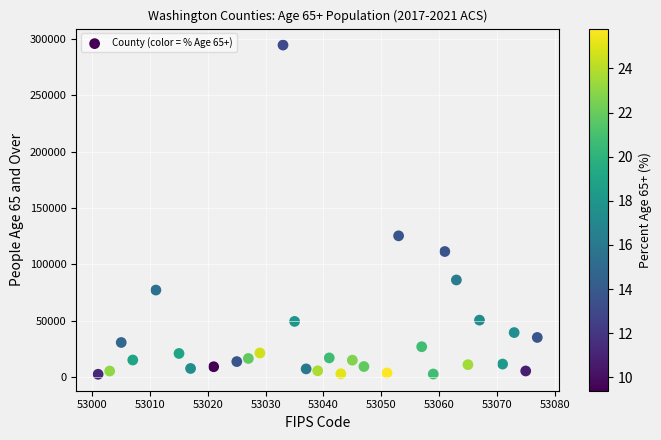

What is the range of Y values (max minus min)?

292275